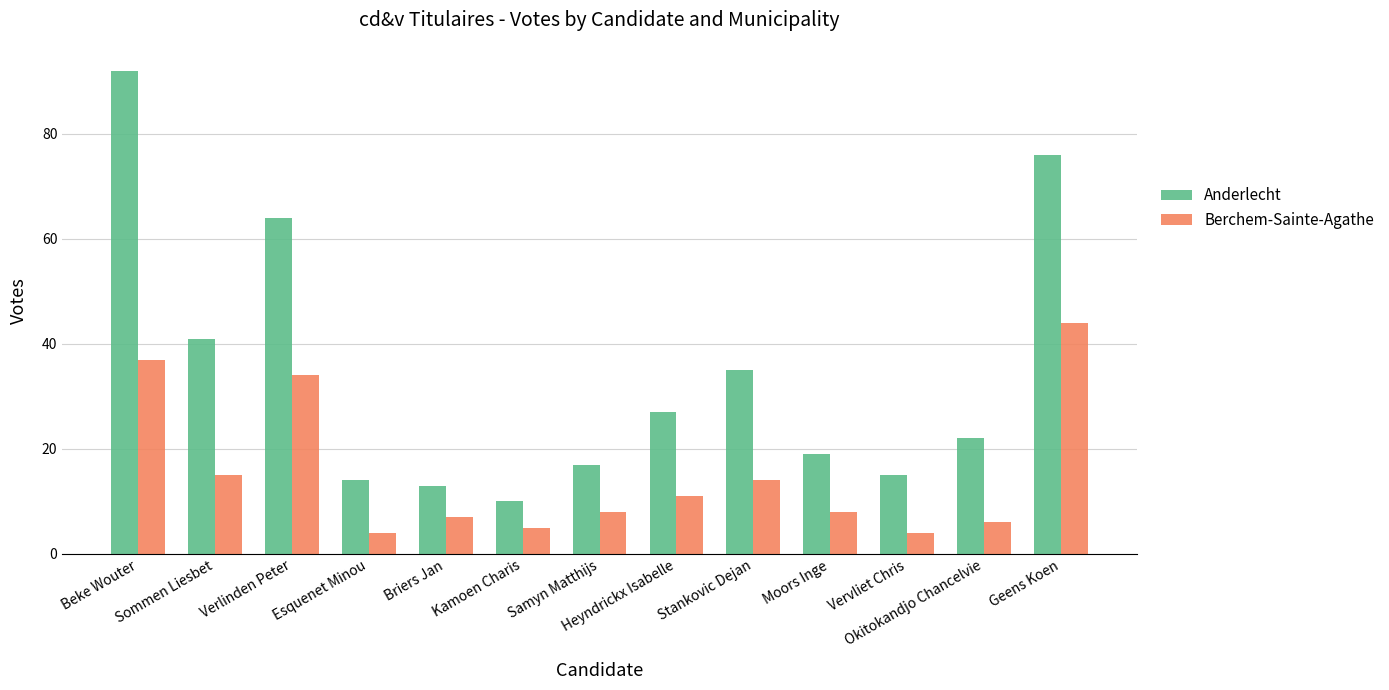

Is it true that Berchem-Sainte-Agathe equals 4 at Vervliet Chris?

True